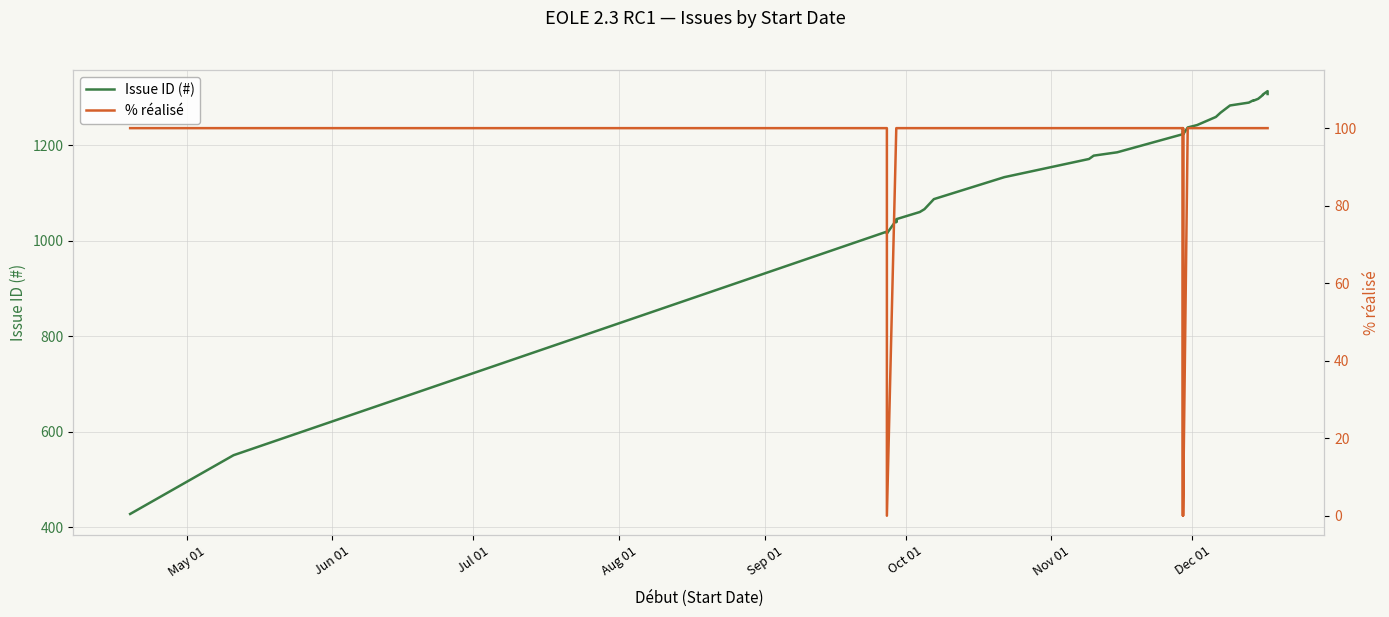

Rank the series by their average value, from highest to lowest.

Issue ID (#), % réalisé